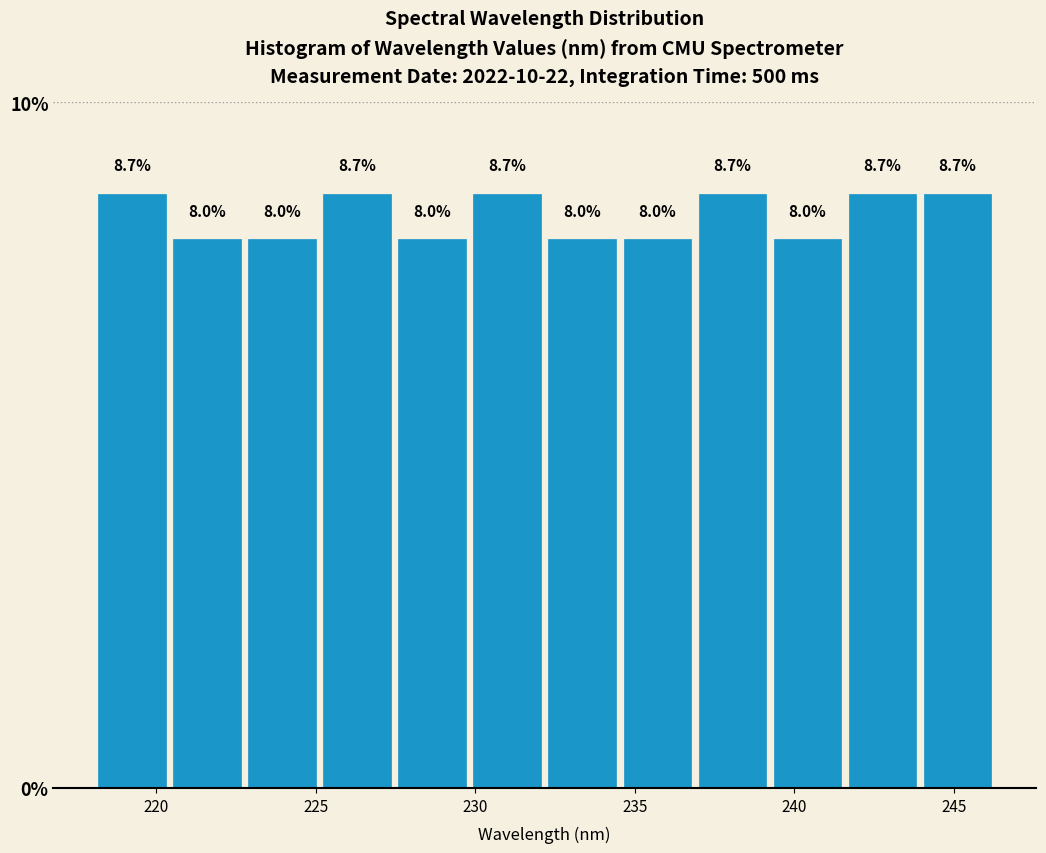

How tall is the bar that spans 244.0 to 246.5 on the x-axis? The bar edges are not printed on the chart, so give them approximately, as read against the axis.

8.7